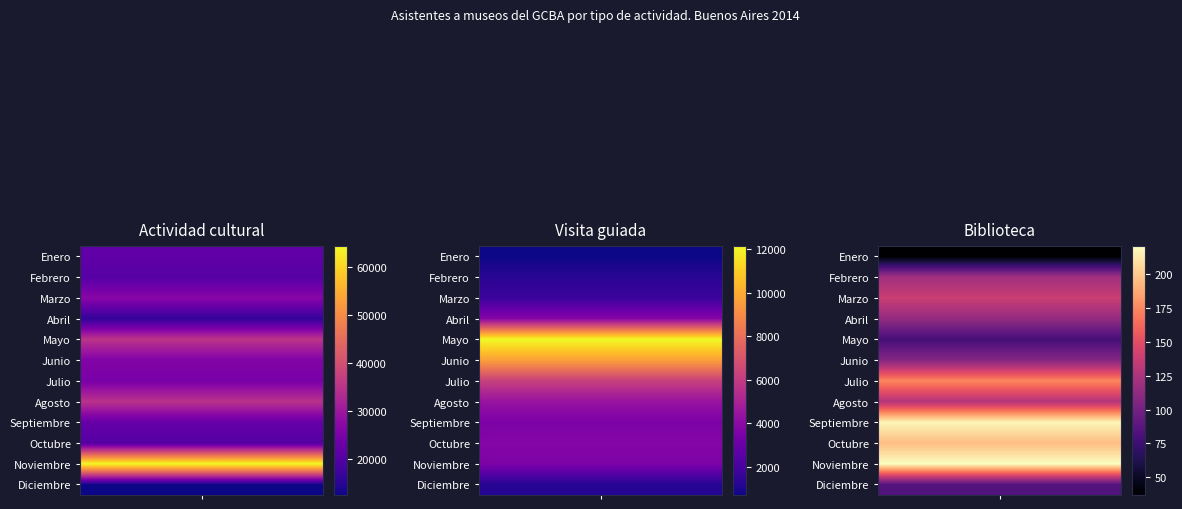

Count the Julio values in the range 175 to 24916.

3